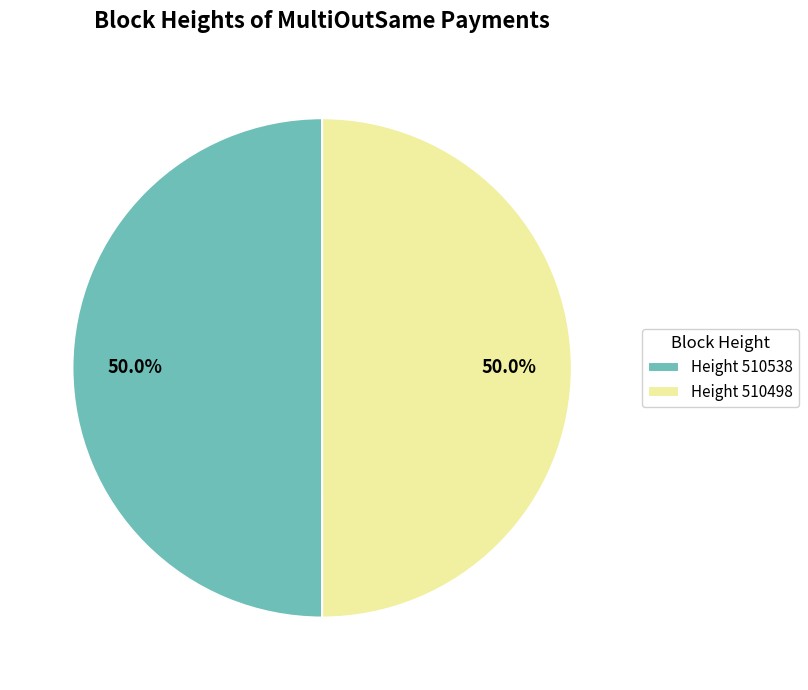

Do Height 510498 and Height 510538 together represent more than half of the pie?

Yes